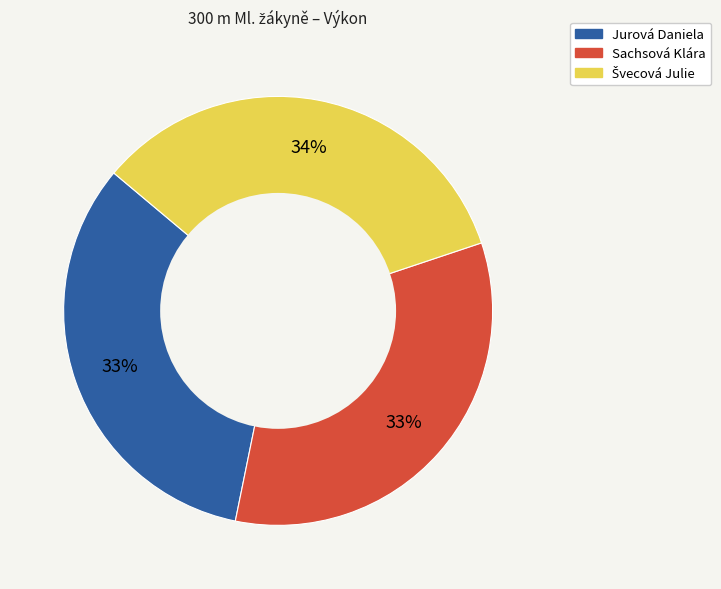

What is the ratio of the value at Jurová Daniela to the value at Sachsová Klára?

1.0